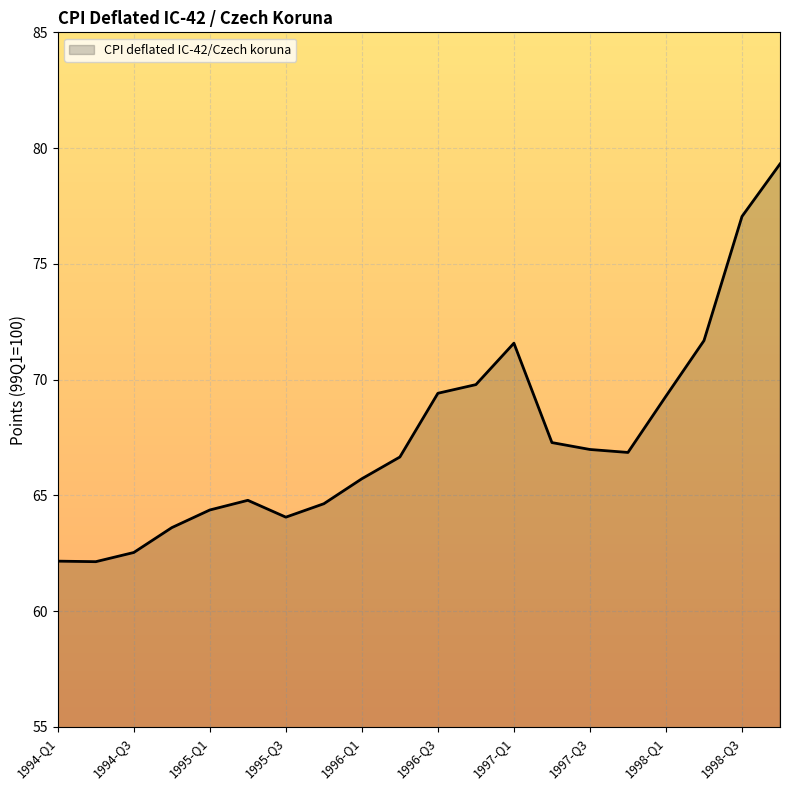

What is the smallest value displayed?

62.1